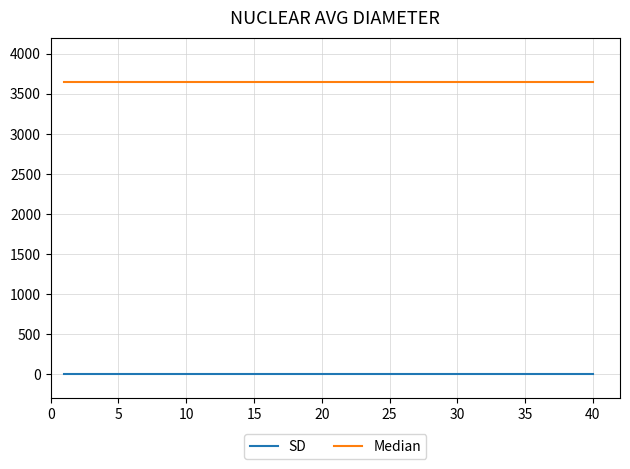

Rank the series by their maximum value, from lowest to highest.

SD, Median